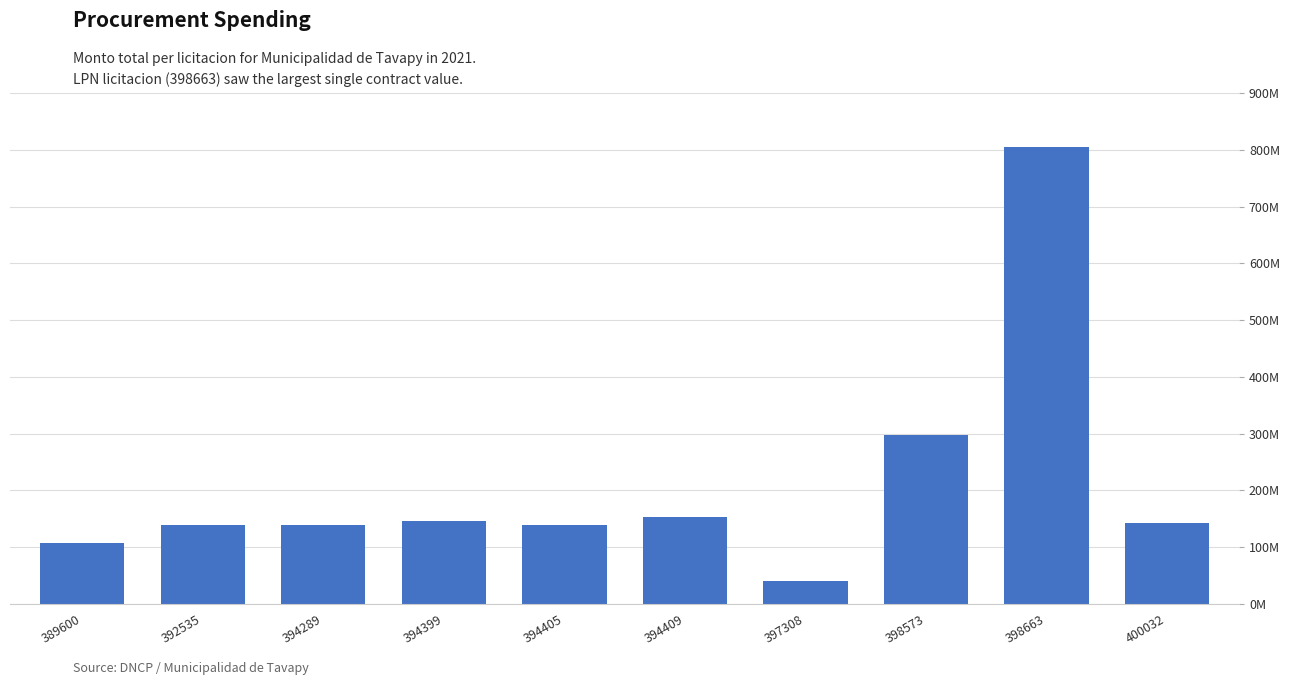

Are the bars horizontal?

No